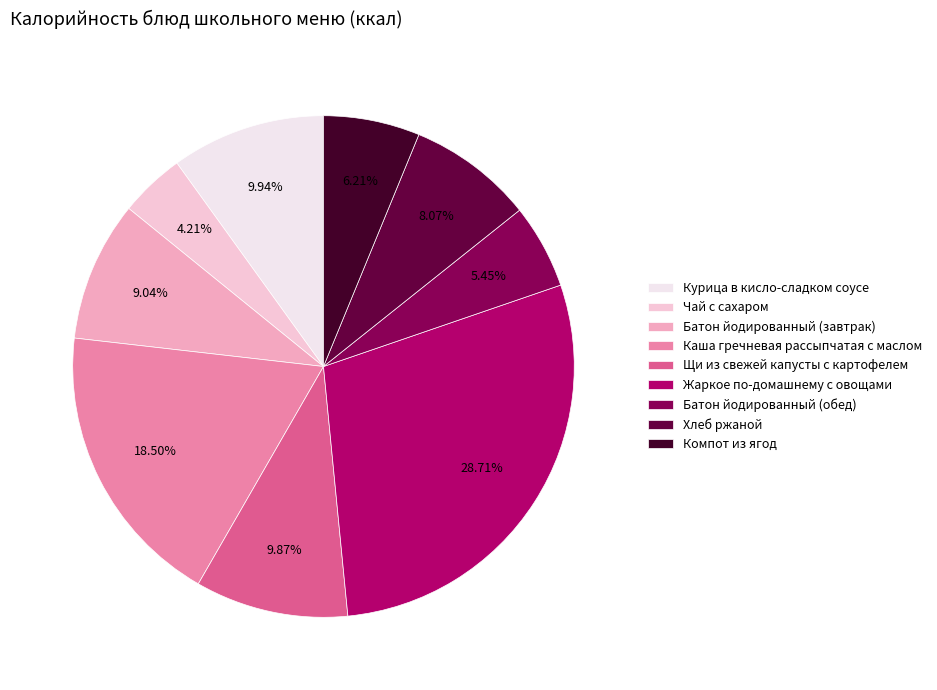

Is there a majority slice in this chart?

No